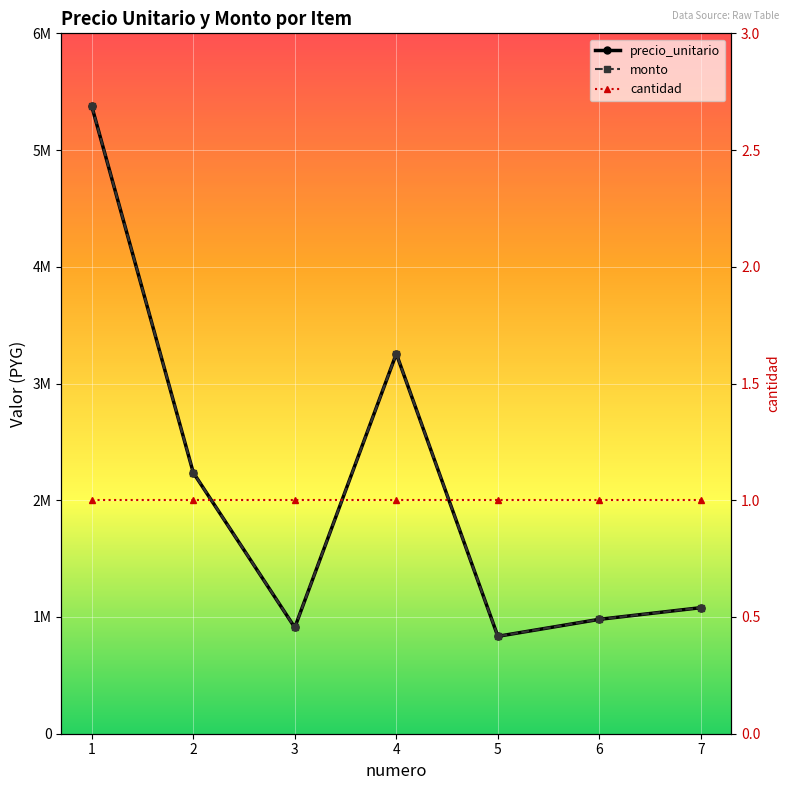

What is the minimum value shown in the chart?

834448